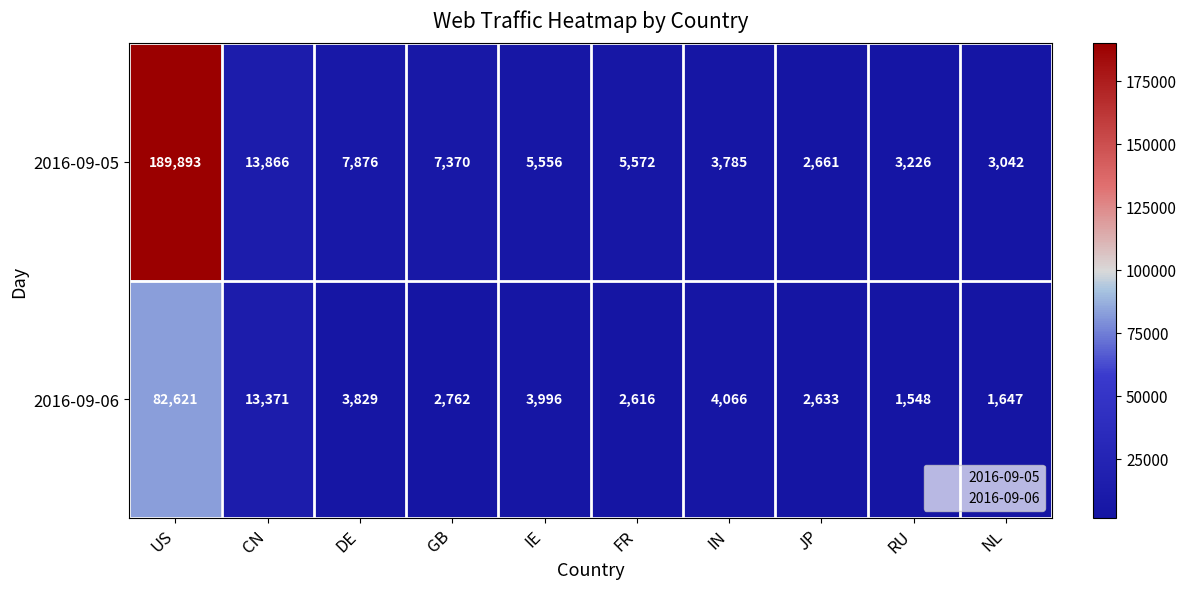

The value of 2016-09-06 at CN is 13371. True or false?

True